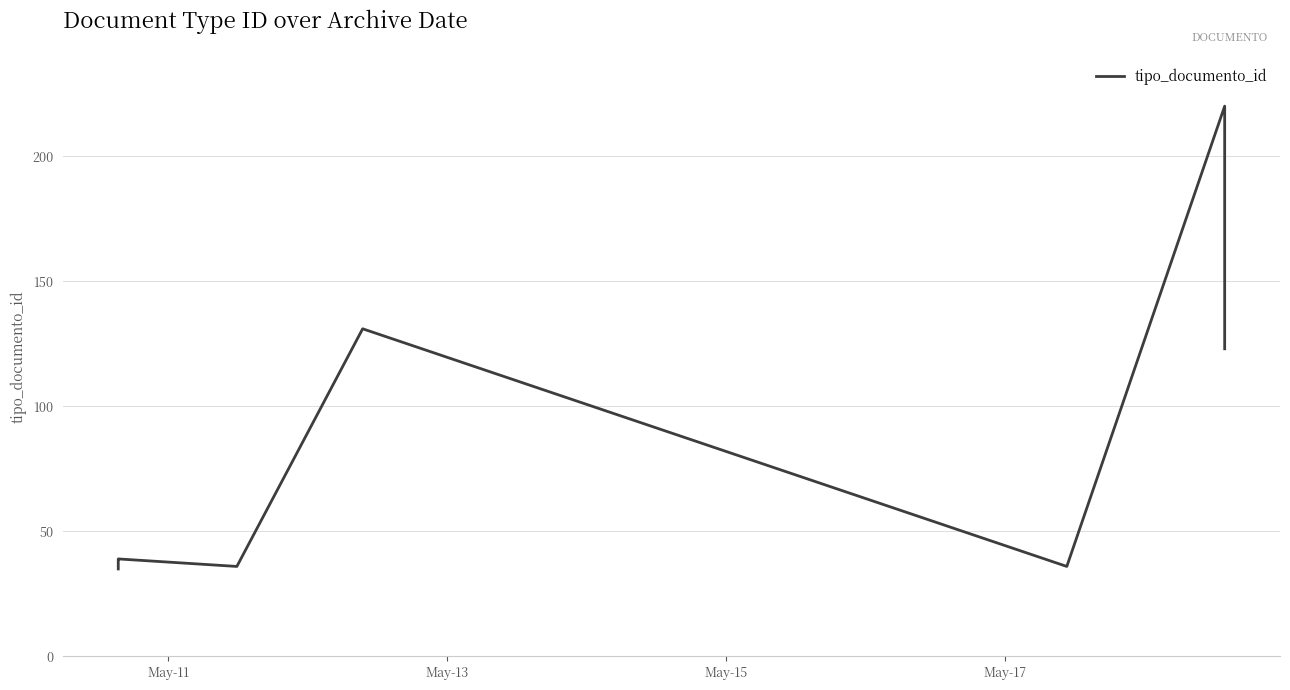

What is the average value?

74